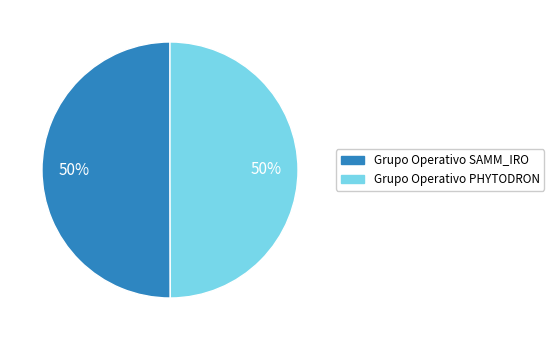

What is the ratio of the value at Grupo Operativo PHYTODRON to the value at Grupo Operativo SAMM_IRO?

1.0